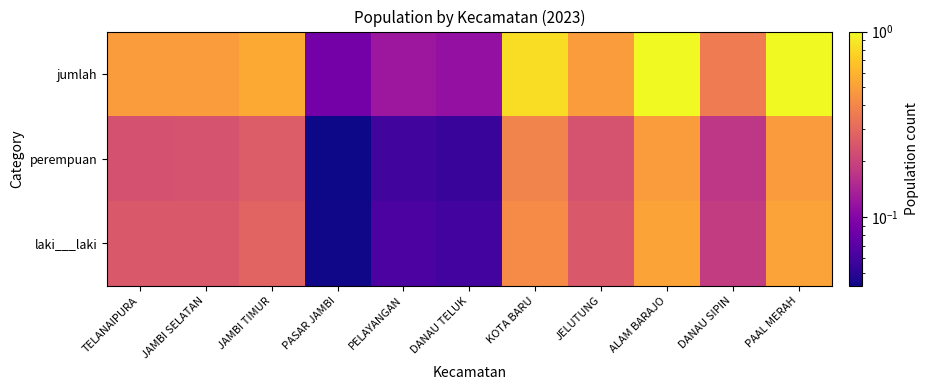

Reading right to left, extract all data points from this chart.

laki___laki: PAAL MERAH=0.5	DANAU SIPIN=0.2	ALAM BARAJO=0.5	JELUTUNG=0.3	KOTA BARU=0.4	DANAU TELUK=0.1	PELAYANGAN=0.1	PASAR JAMBI=0.0	JAMBI TIMUR=0.3	JAMBI SELATAN=0.2	TELANAIPURA=0.3
perempuan: PAAL MERAH=0.5	DANAU SIPIN=0.2	ALAM BARAJO=0.5	JELUTUNG=0.2	KOTA BARU=0.4	DANAU TELUK=0.1	PELAYANGAN=0.1	PASAR JAMBI=0.0	JAMBI TIMUR=0.3	JAMBI SELATAN=0.2	TELANAIPURA=0.2
jumlah: PAAL MERAH=1.0	DANAU SIPIN=0.4	ALAM BARAJO=1.0	JELUTUNG=0.5	KOTA BARU=0.8	DANAU TELUK=0.1	PELAYANGAN=0.1	PASAR JAMBI=0.1	JAMBI TIMUR=0.5	JAMBI SELATAN=0.5	TELANAIPURA=0.5